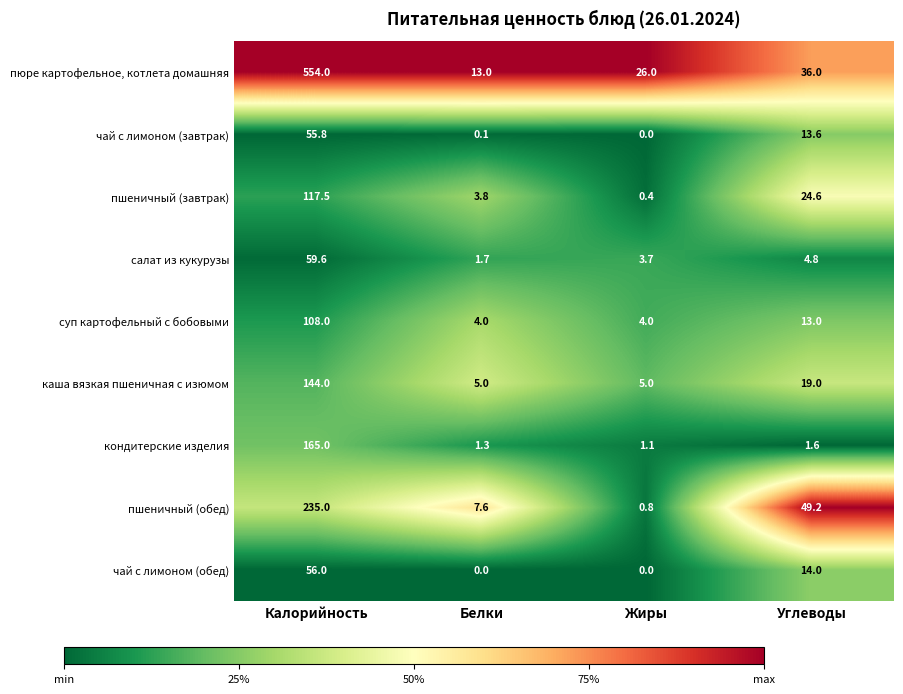

The value of салат из кукурузы at Углеводы is 2.9. True or false?

False